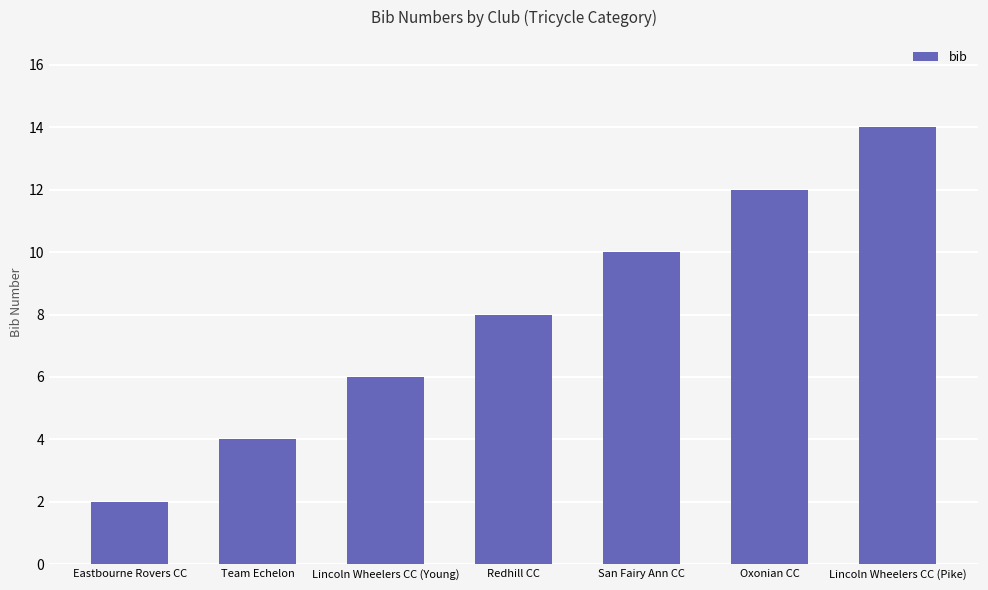

What is the smallest value displayed?

2